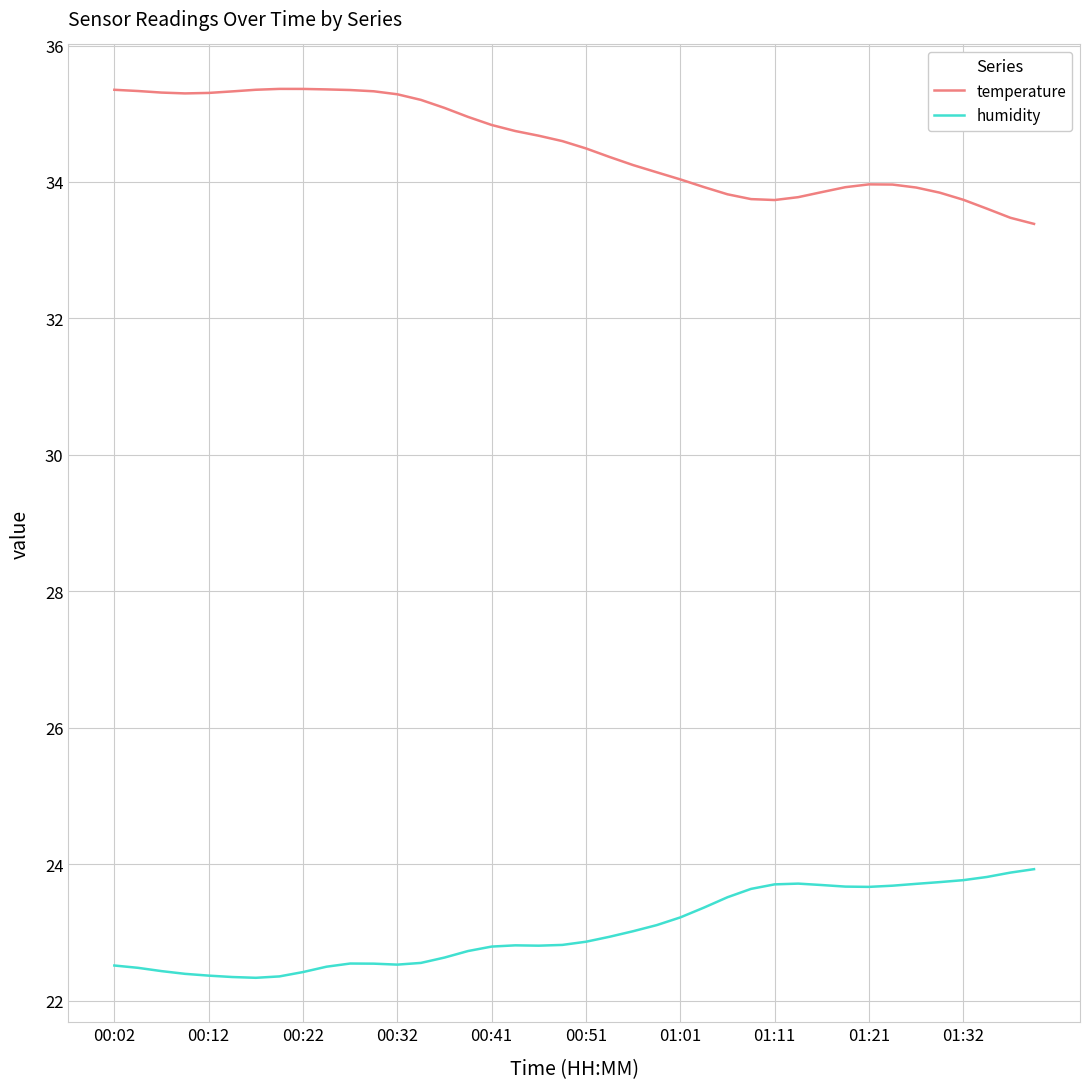

Is this an area chart (filled region under the line)?

No